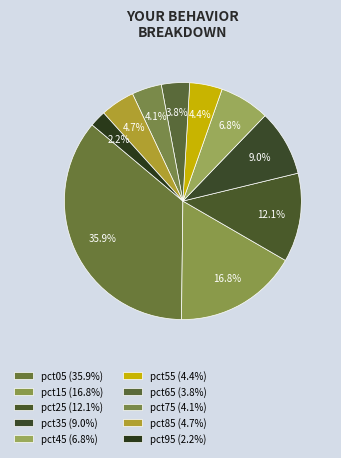

True or false: pct45 accounts for 1% of the total.

False